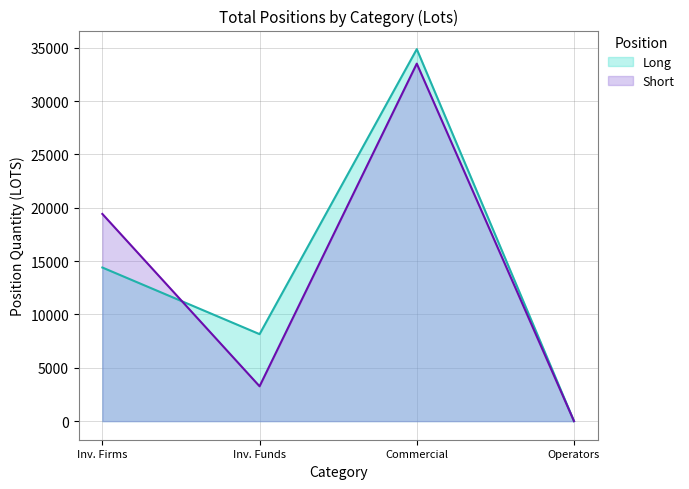

What is the difference between the maximum and minimum values in the Long series?

34861.5